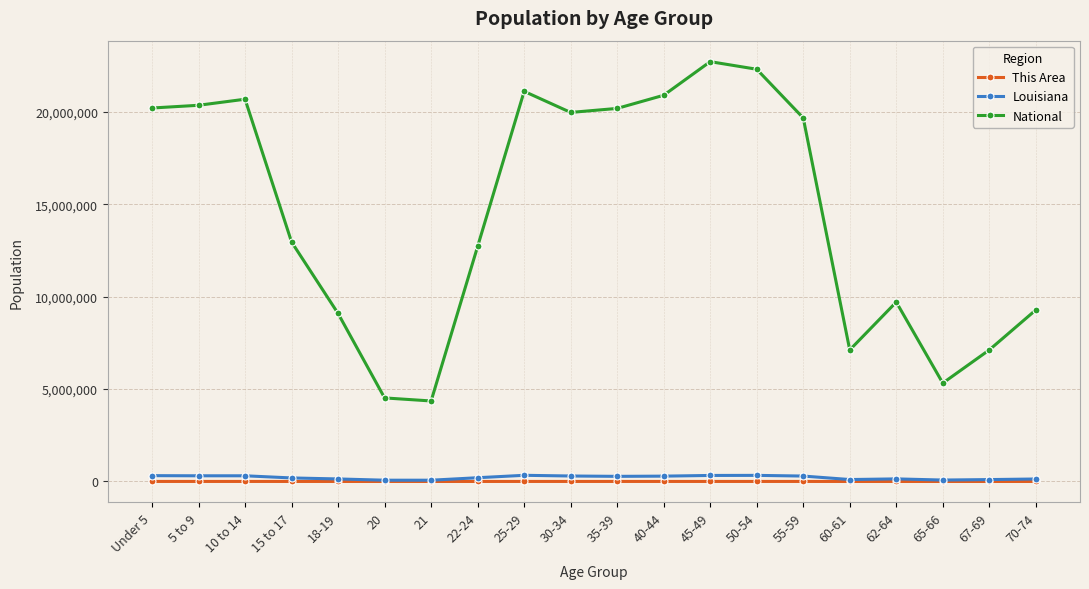

What is the label of the 12th point from the right?

25-29